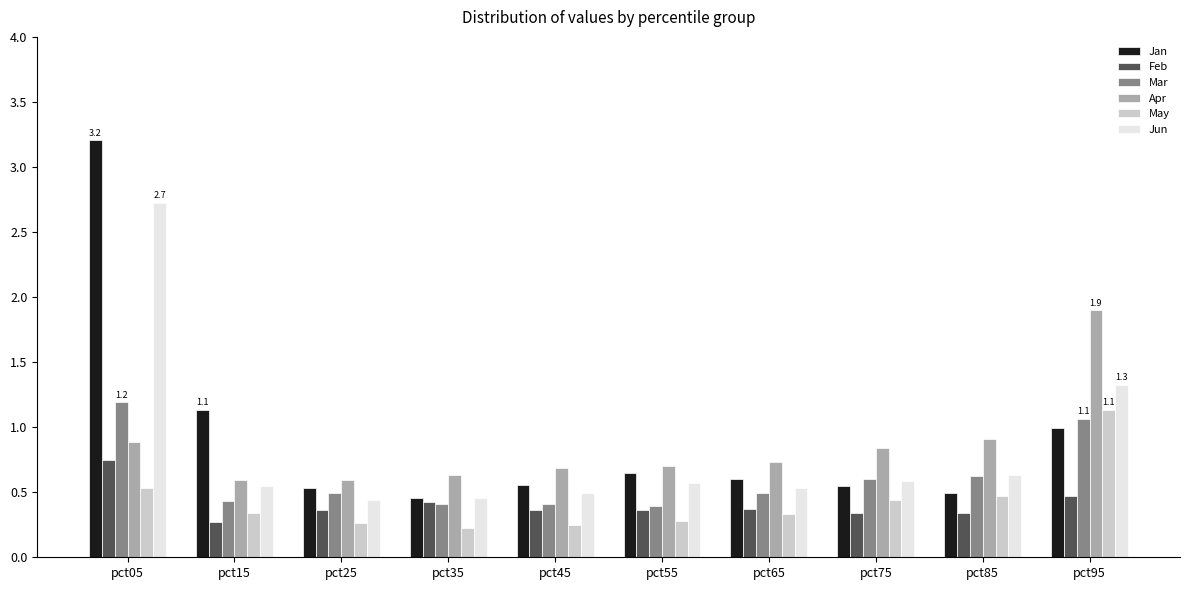

Which category has the highest value in the Jan series?

pct05